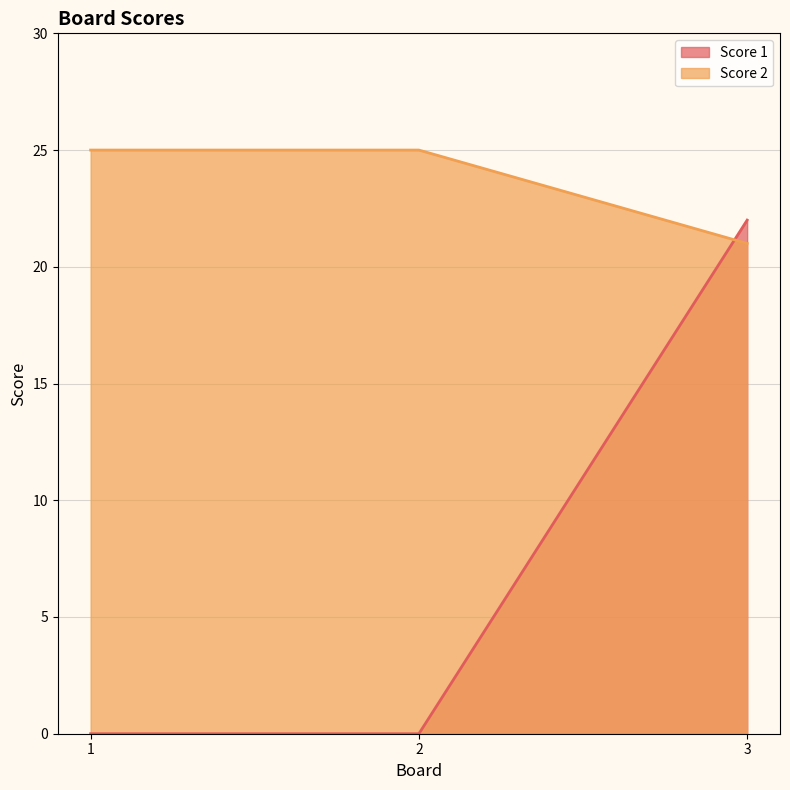

How many series are shown in this chart?

2